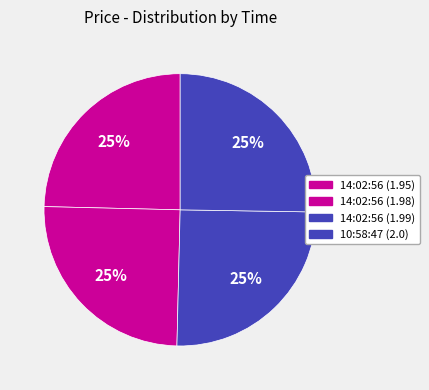

To the nearest percent, what is the combined percentage of 10:58:47 (2.0) and 14:02:56 (1.95)?

50%